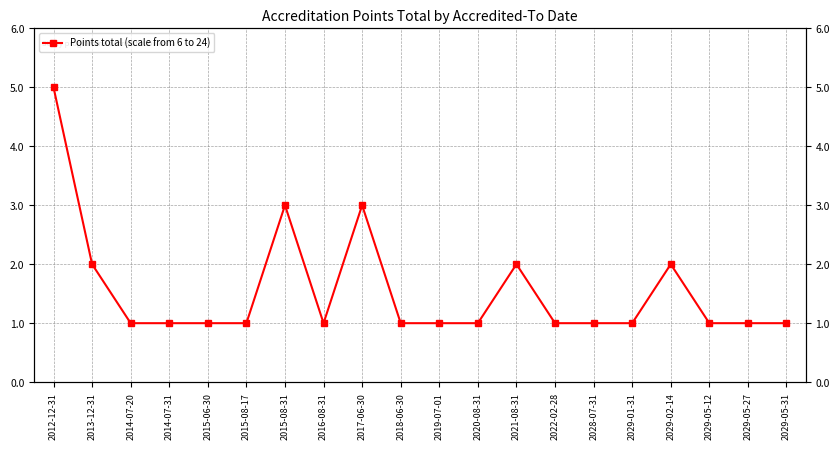

What is the sum of all values?

31